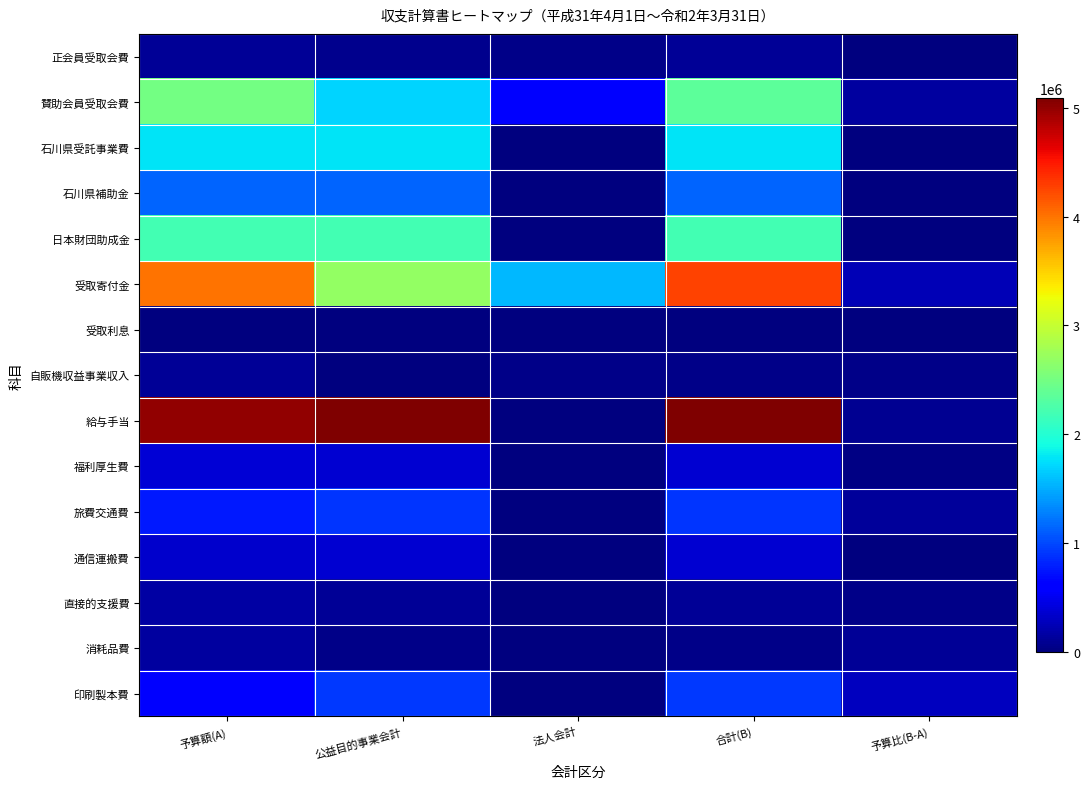

At how many categories does at least one series exceed 1156666?

4